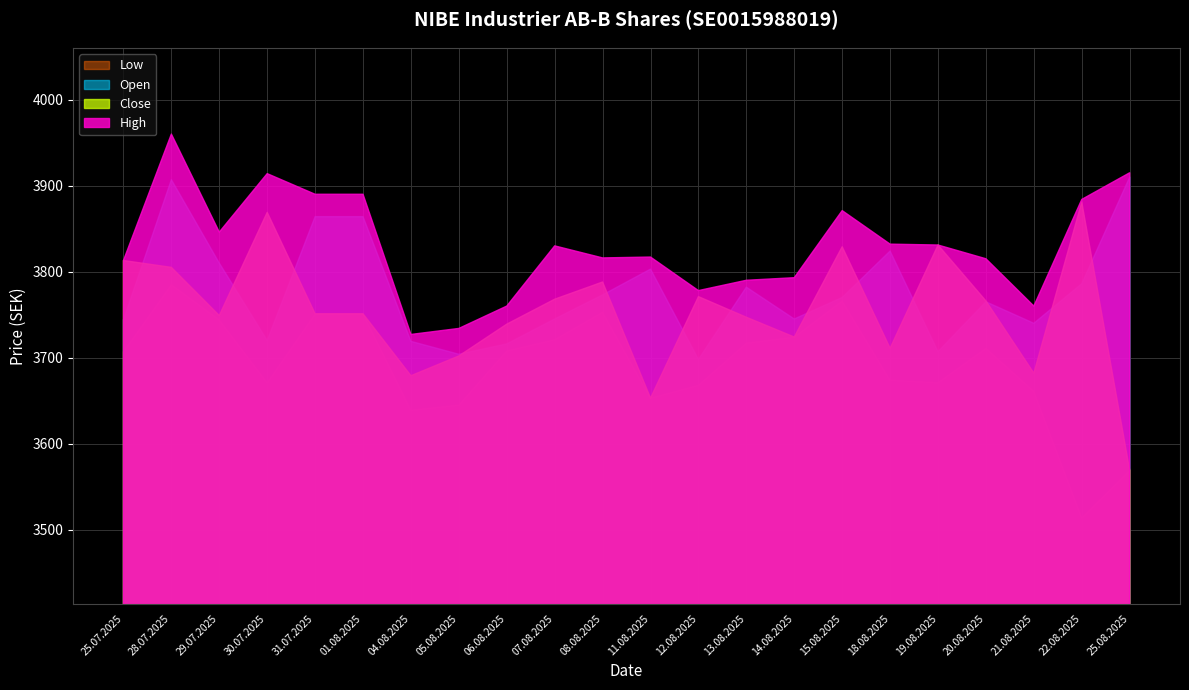

The High series shows 5343 at 22.08.2025. True or false?

False